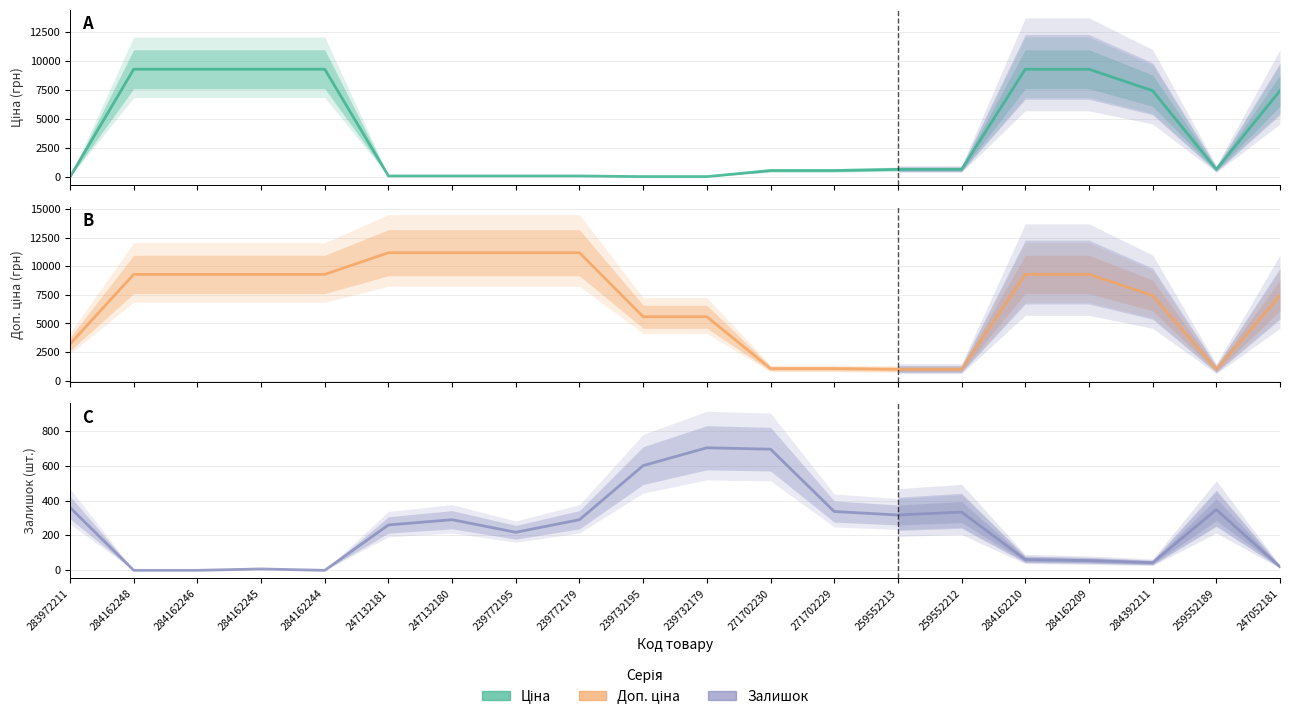

What is the value of the Доп. ціна point at the 17th from the left?

9290.5